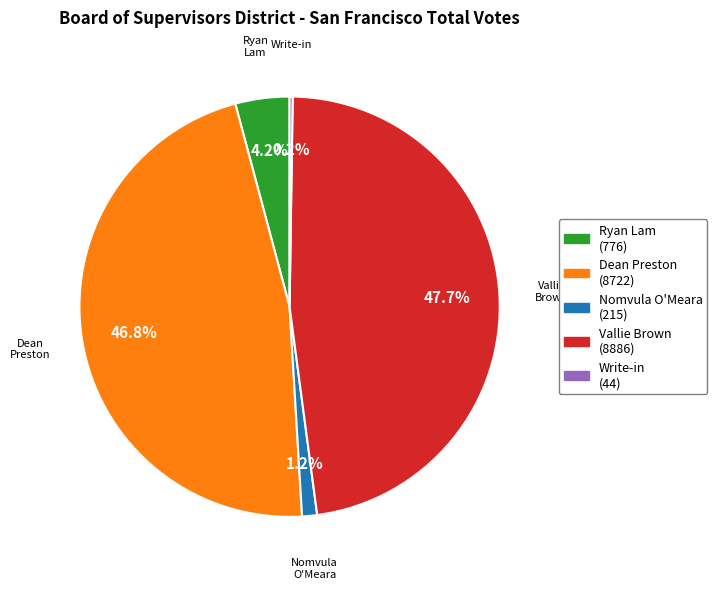

Is there any slice that represents more than half of the pie?

No